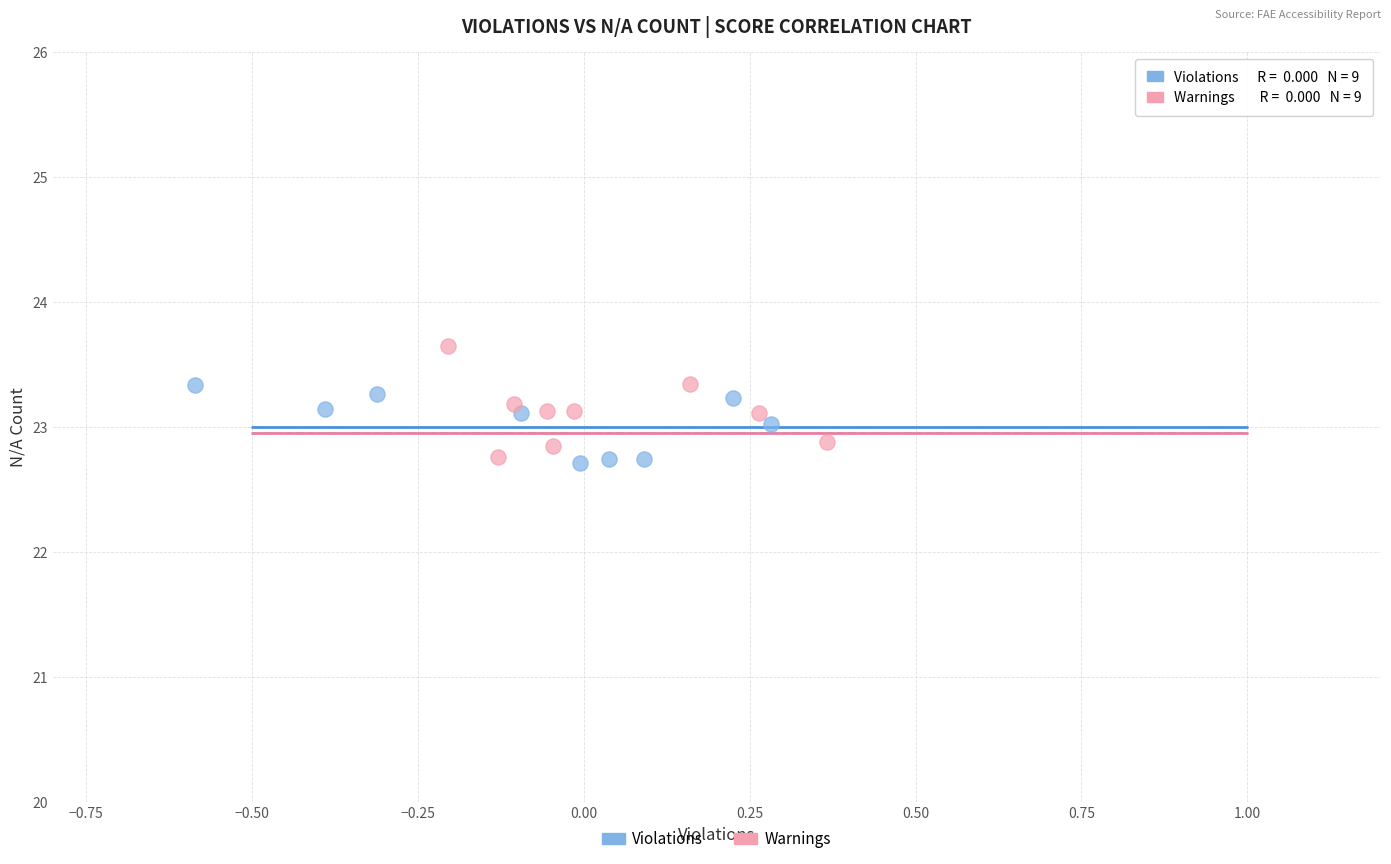

Which series contains the highest Y value?

Warnings